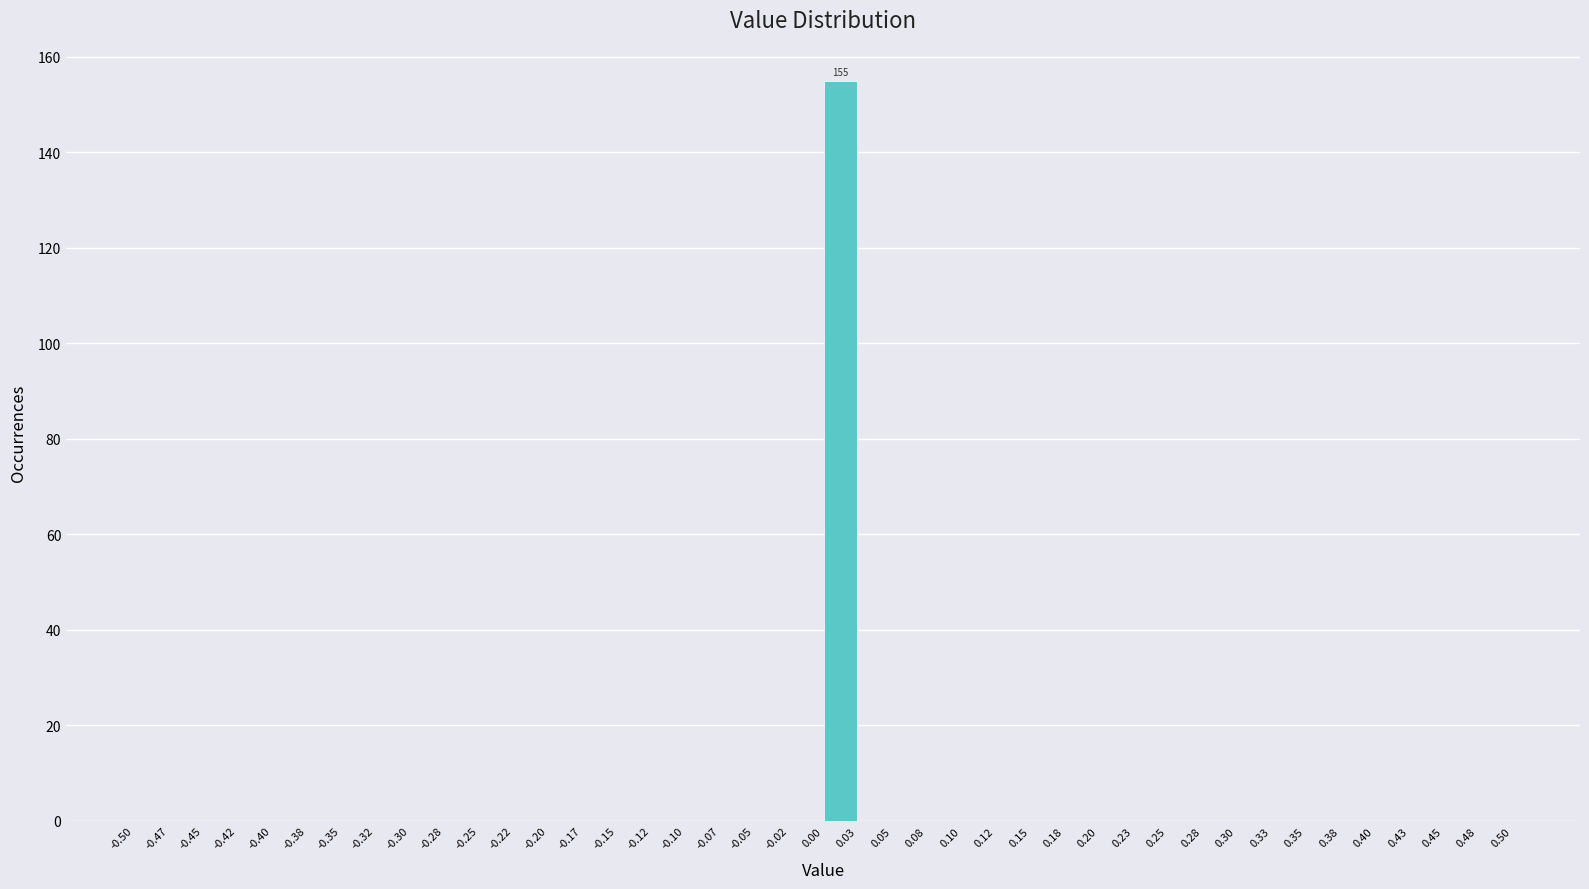

Which range on the x-axis has the tallest bar?

0.00 to 0.03